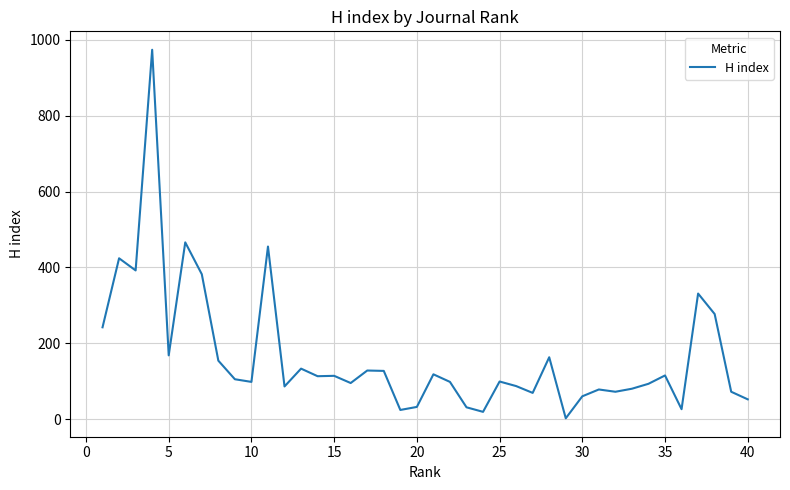

What is the greatest value displayed?

974